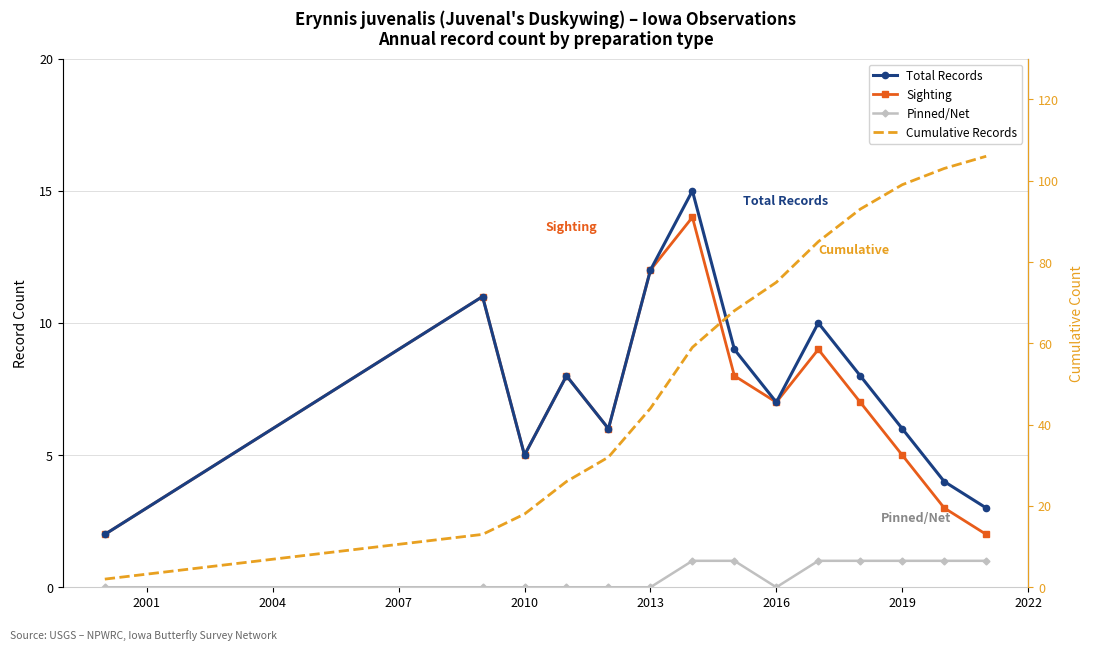

What is the average value of the Cumulative Records series?

59